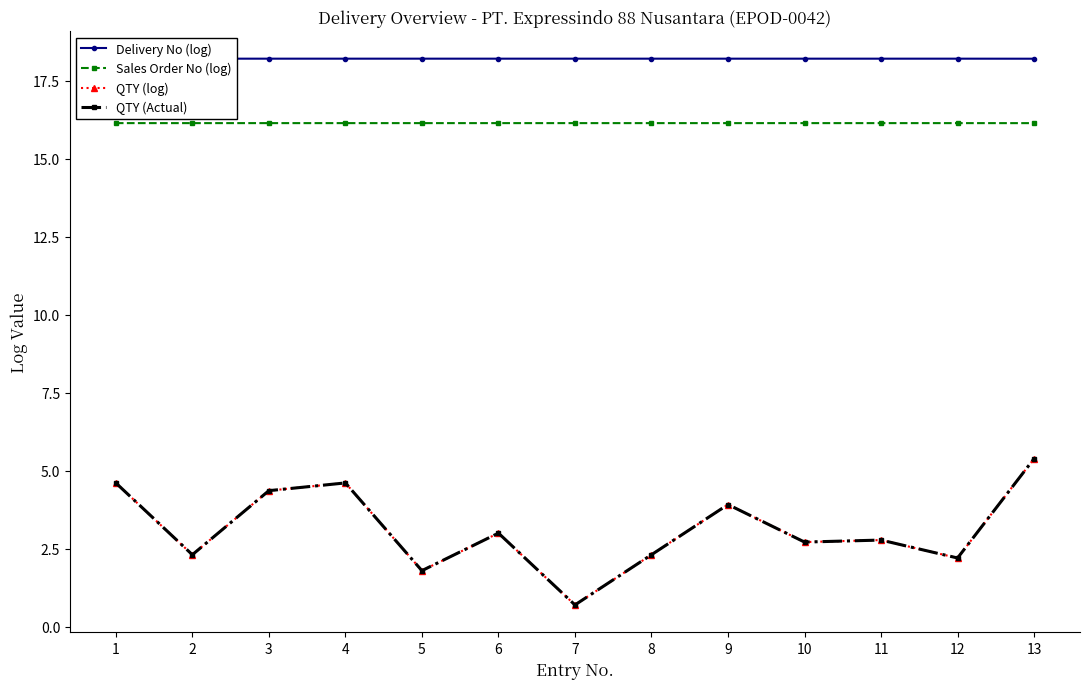

True or false: Delivery No (log) and QTY (Actual) intersect in this chart.

False